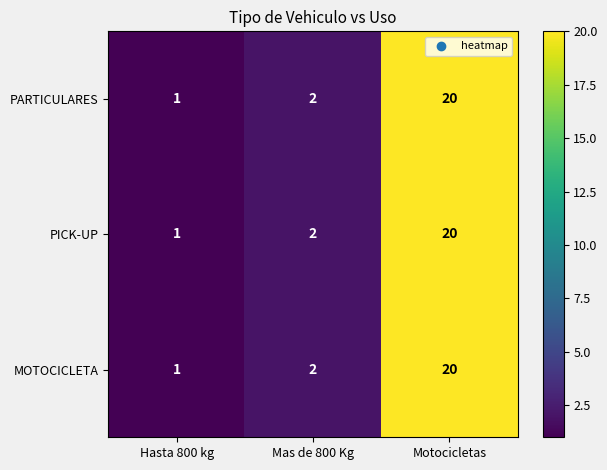

How many series are shown in this chart?

3